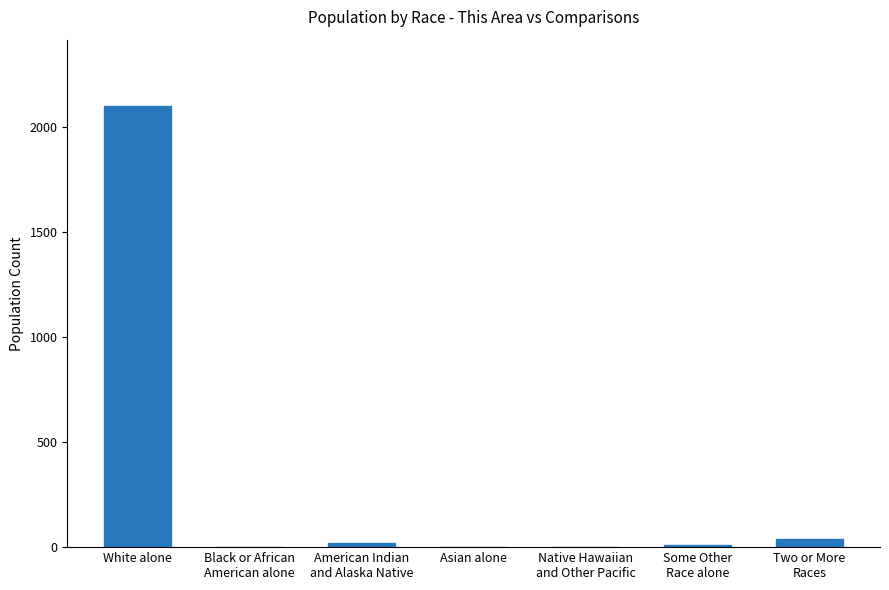

What is the greatest value displayed?

2101